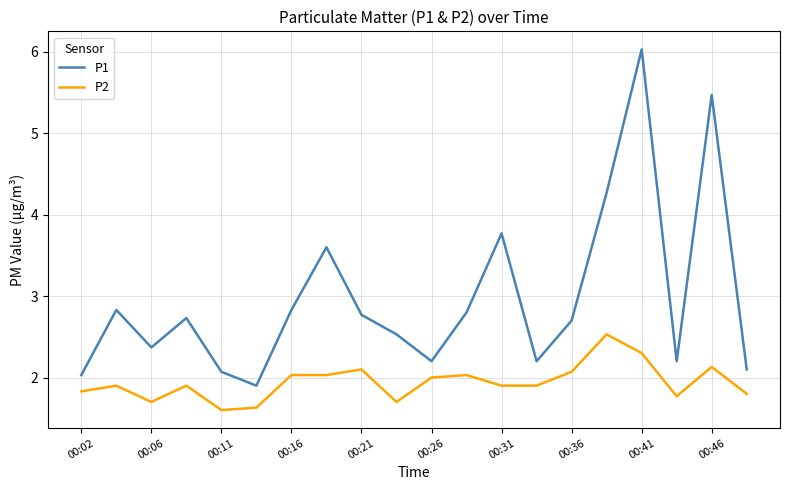

List the series in order of their overall mean, lowest first.

P2, P1